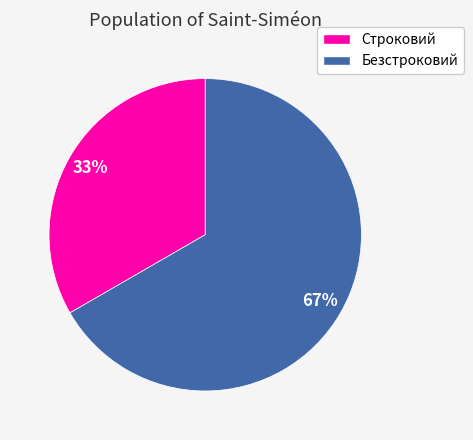

What is the ratio of the value at Безстроковий to the value at Строковий?

2.0